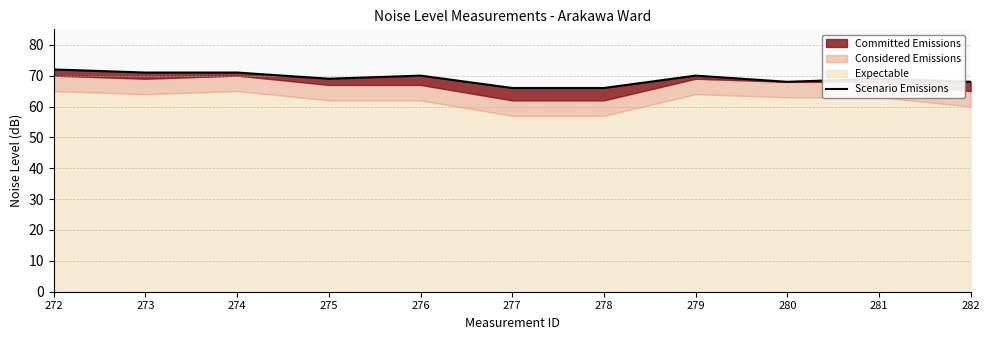

What is the average value?

69